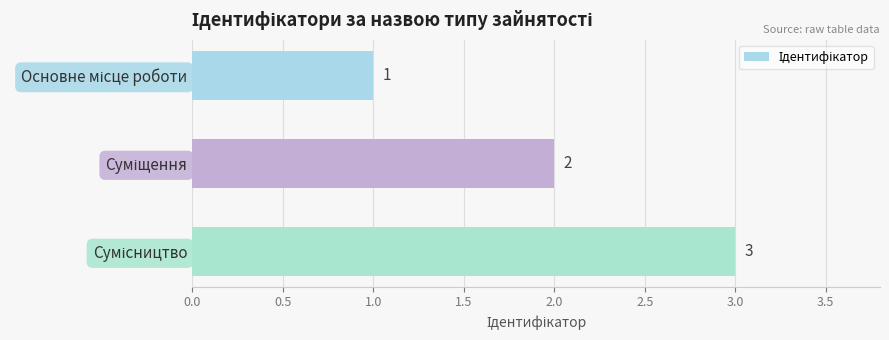

What is the maximum value shown in the chart?

3